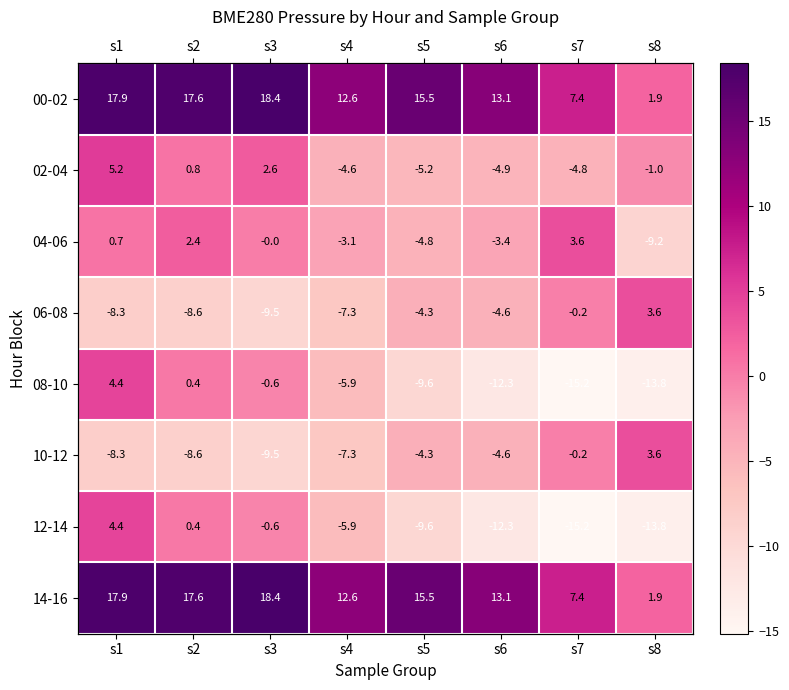

At how many categories does at least one series exceed 18?

1